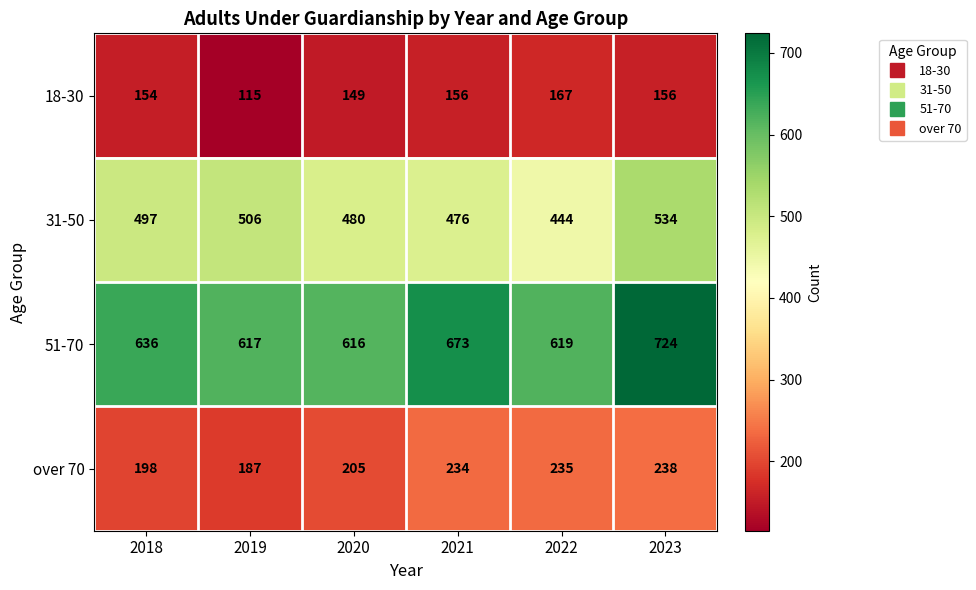

Reading left to right, list all the values displayed in this chart.

18-30: 2018=154	2019=115	2020=149	2021=156	2022=167	2023=156
31-50: 2018=497	2019=506	2020=480	2021=476	2022=444	2023=534
51-70: 2018=636	2019=617	2020=616	2021=673	2022=619	2023=724
over 70: 2018=198	2019=187	2020=205	2021=234	2022=235	2023=238